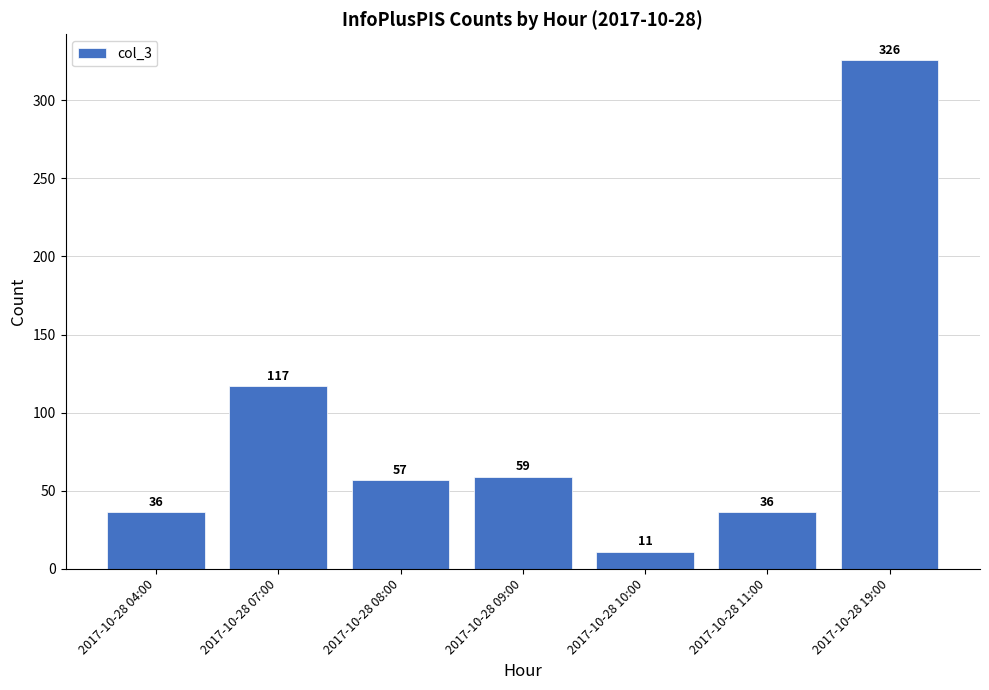

Which category has the highest value across all series?

2017-10-28 19:00